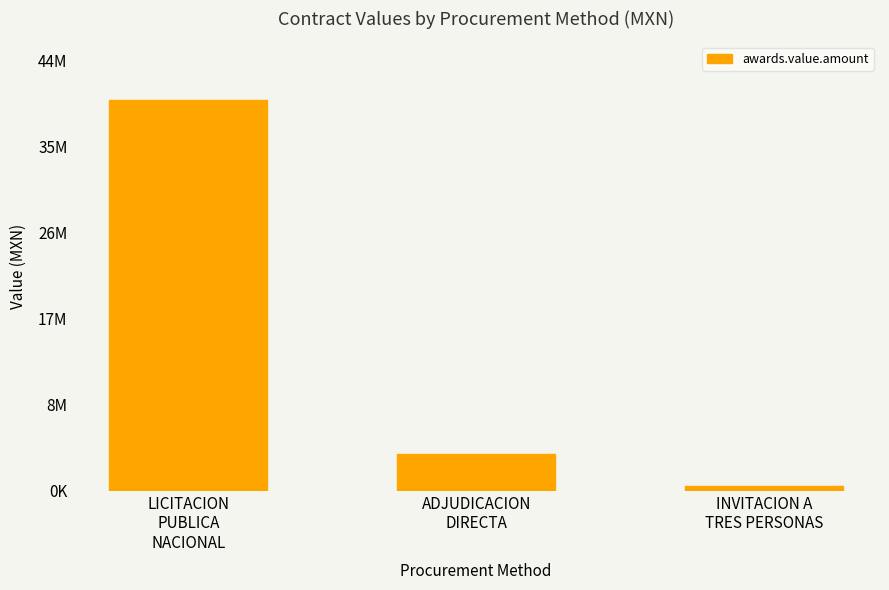

What is the change in value from LICITACION
PUBLICA
NACIONAL to INVITACION A
TRES PERSONAS?

-40419377